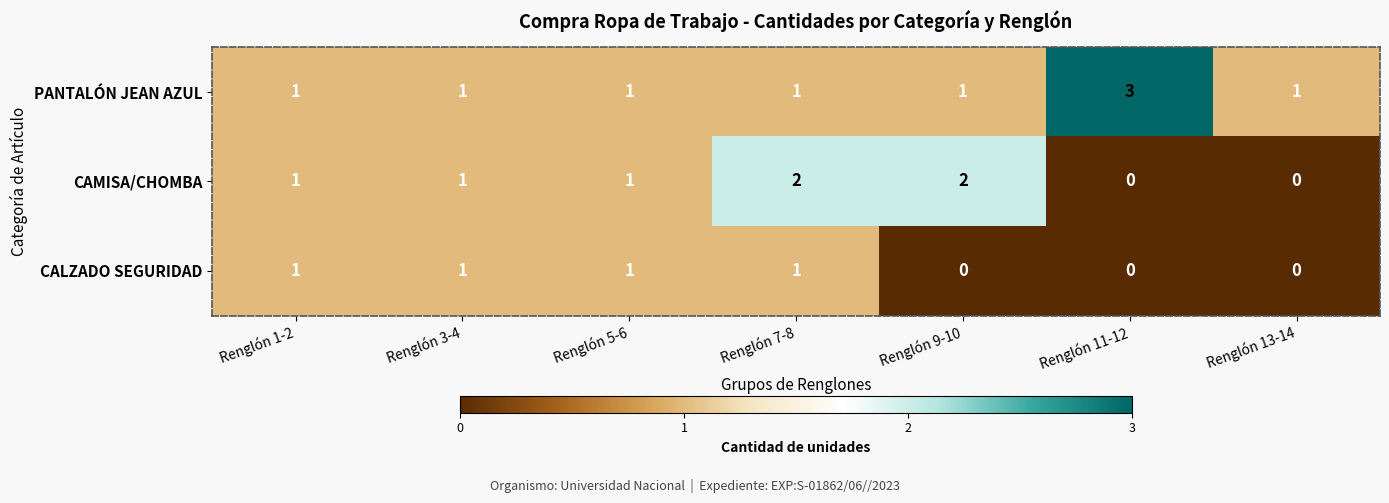

Reading left to right, transcribe all the data shown in this chart.

PANTALÓN JEAN AZUL: Renglón 1-2=1	Renglón 3-4=1	Renglón 5-6=1	Renglón 7-8=1	Renglón 9-10=1	Renglón 11-12=3	Renglón 13-14=1
CAMISA/CHOMBA: Renglón 1-2=1	Renglón 3-4=1	Renglón 5-6=1	Renglón 7-8=2	Renglón 9-10=2	Renglón 11-12=0	Renglón 13-14=0
CALZADO SEGURIDAD: Renglón 1-2=1	Renglón 3-4=1	Renglón 5-6=1	Renglón 7-8=1	Renglón 9-10=0	Renglón 11-12=0	Renglón 13-14=0